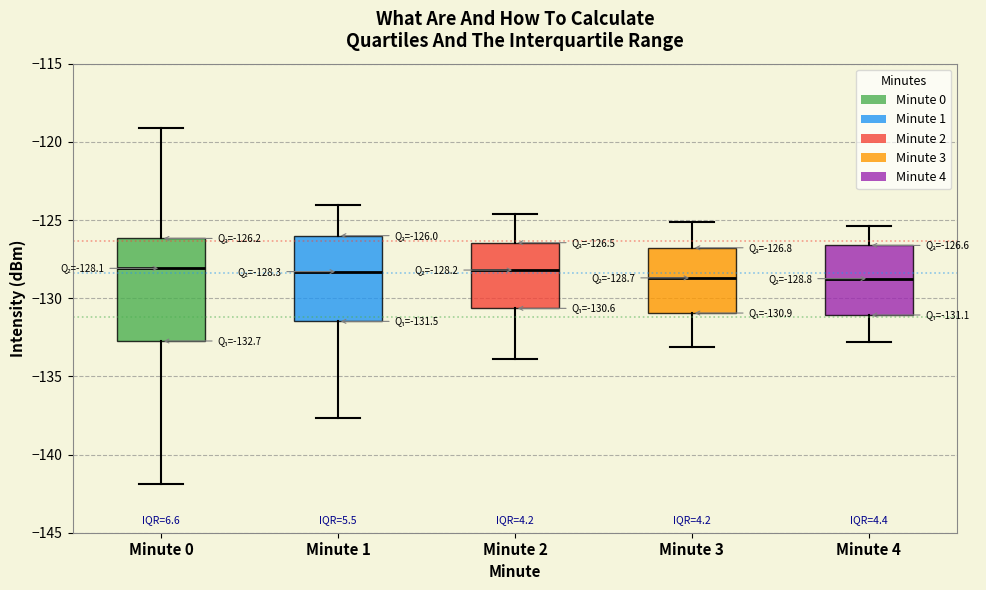

Comparing the boxes themselves (not the whiskers), which one is the tallest?

Minute 0